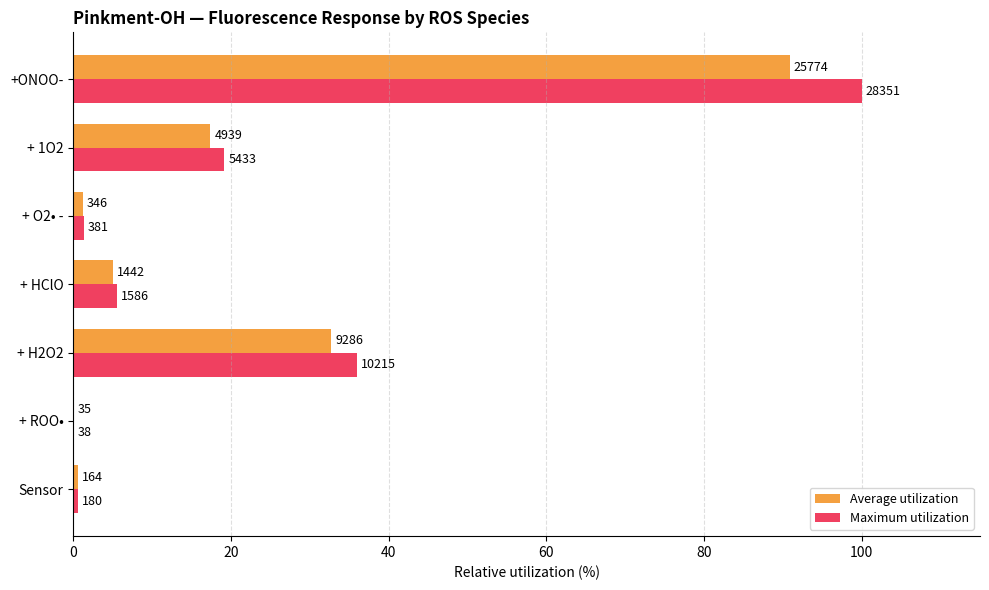

Which series has the largest total across all categories?

Maximum utilization